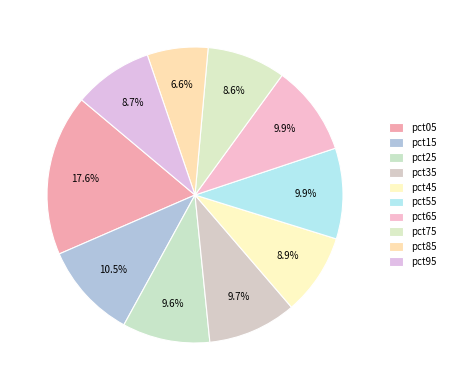

Count the number of slices in the pie.

10